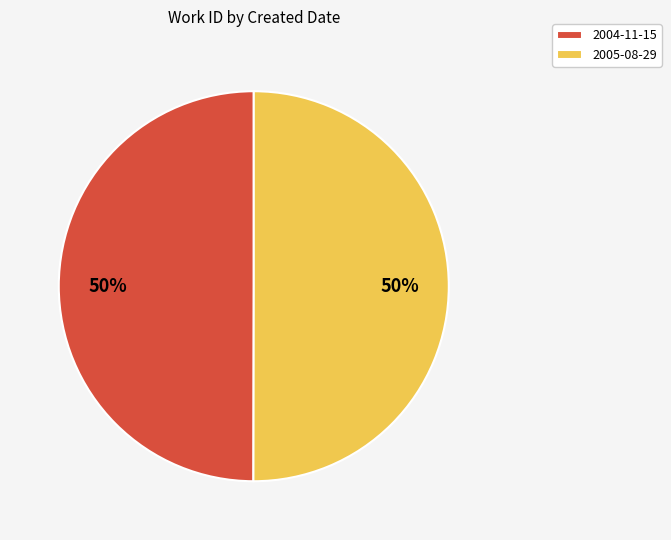

What is the ratio of the value at 2005-08-29 to the value at 2004-11-15?

1.0